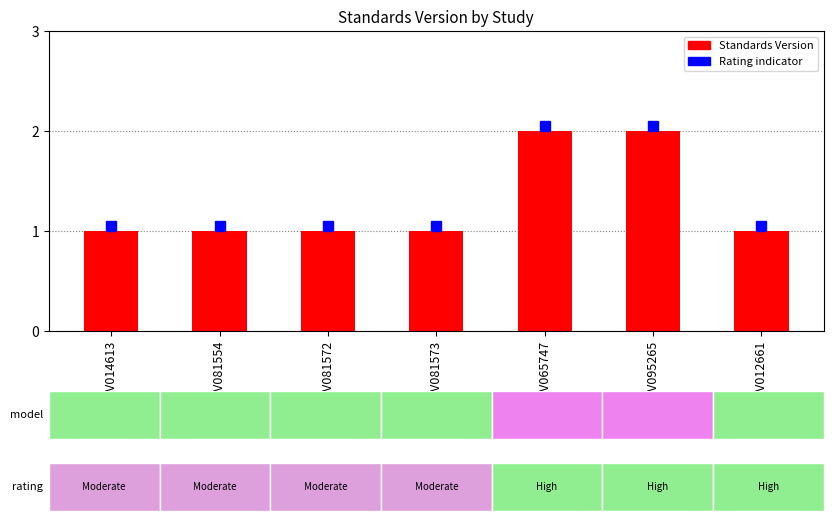

Which has a higher value, WWHV065747 or WWHV081572?

WWHV065747